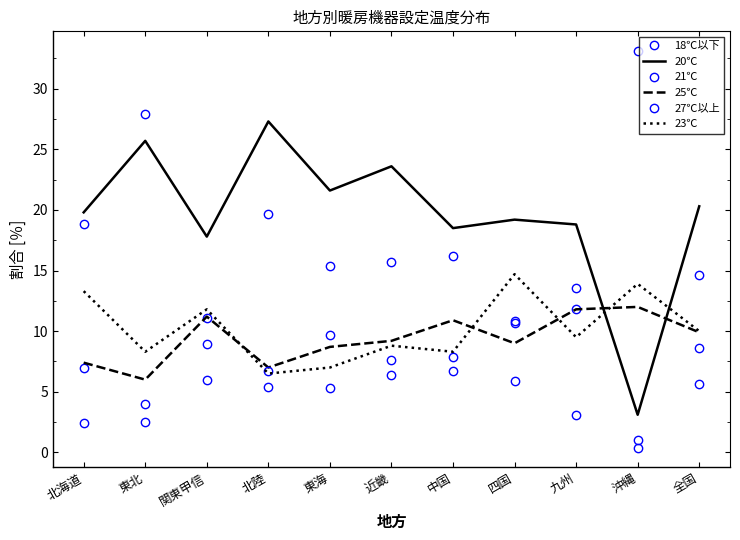

The 23℃ series shows 13.9 at 沖縄. True or false?

True